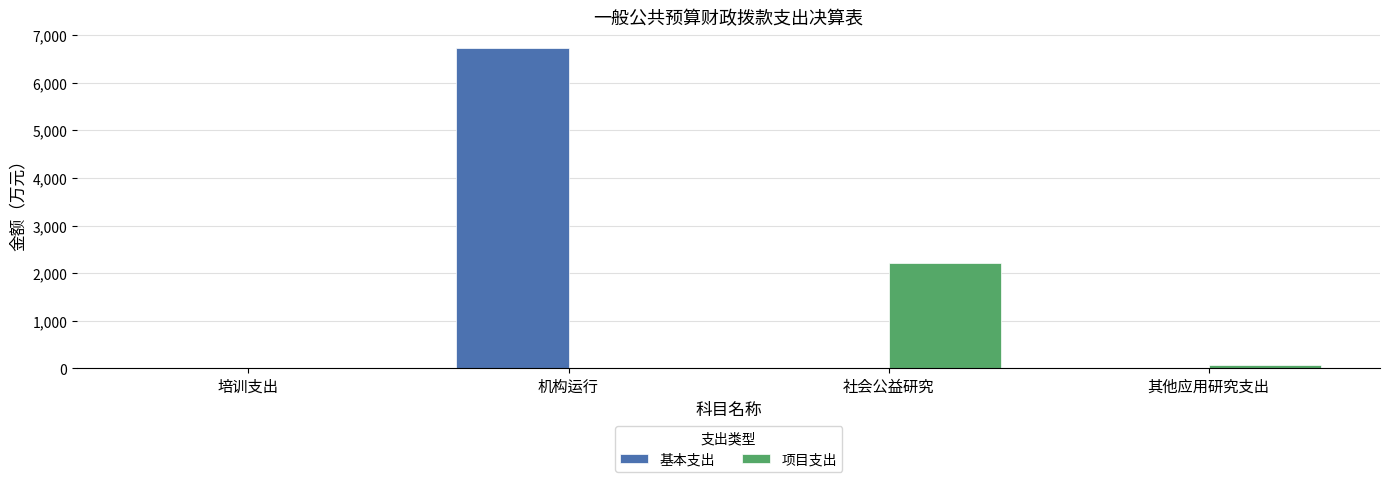

Which series changed the most between 培训支出 and 社会公益研究?

项目支出